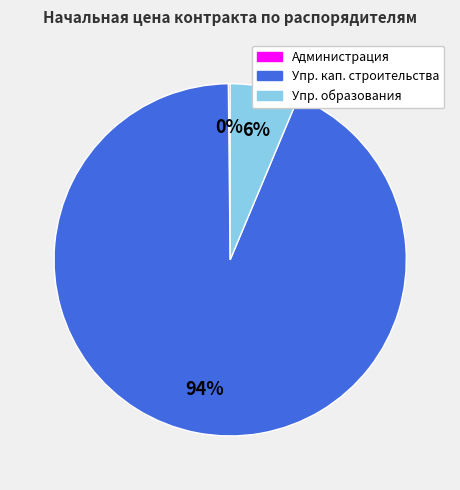

Is there any slice that represents more than half of the pie?

Yes